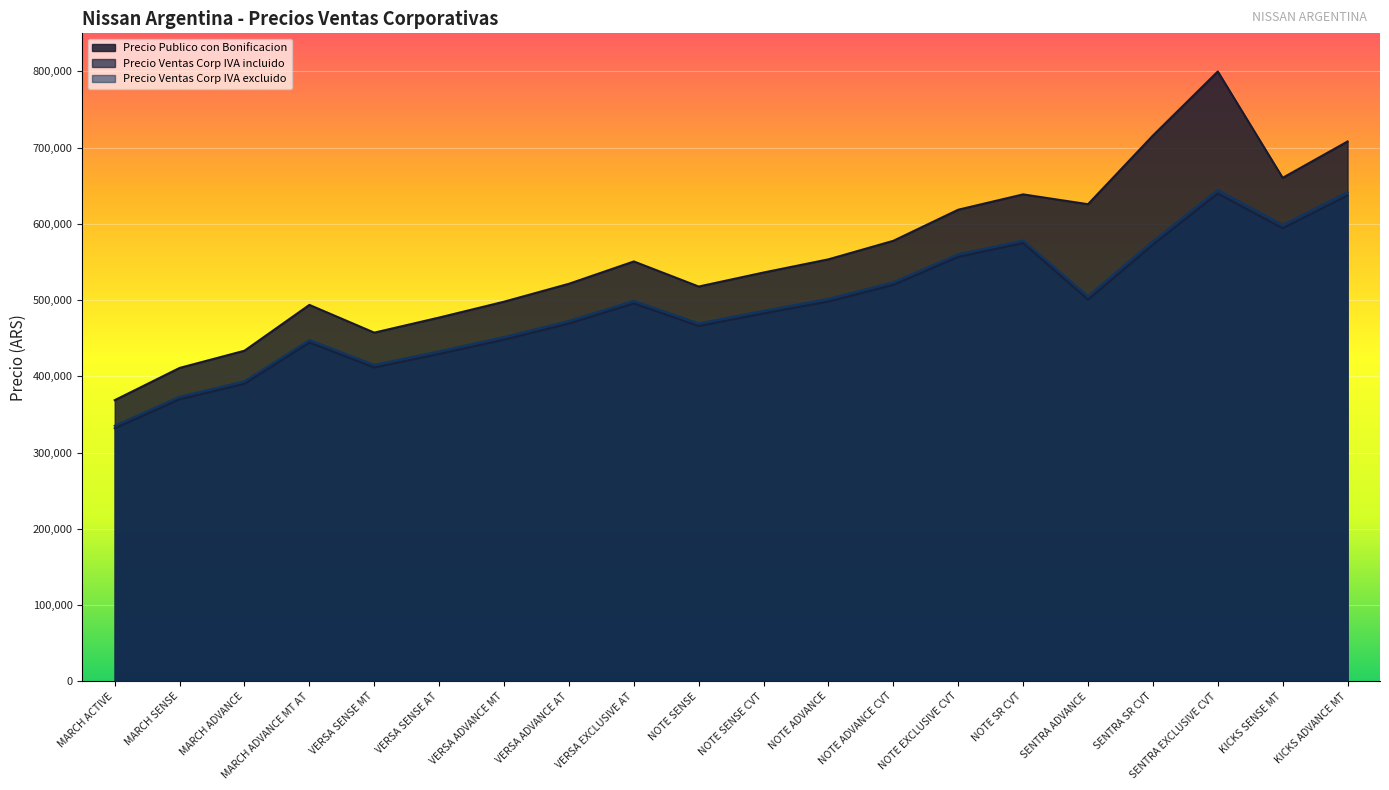

Is it true that Precio Ventas Corp IVA incluido equals 170608.9 at SENTRA ADVANCE?

False